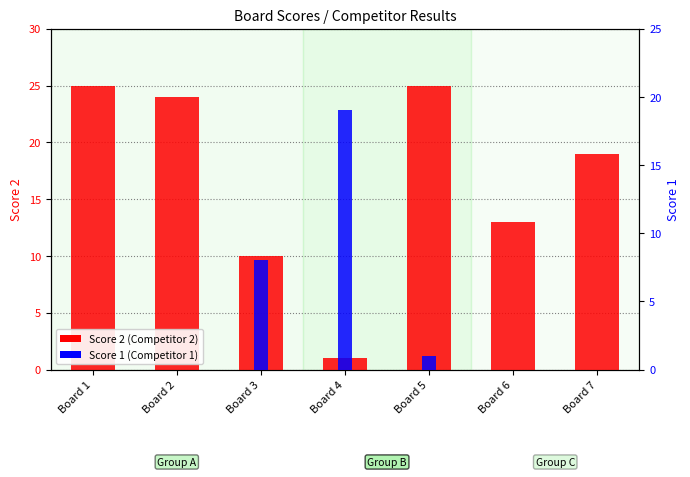

Is it true that Score 1 (Competitor 1) equals 0 at Board 2?

True